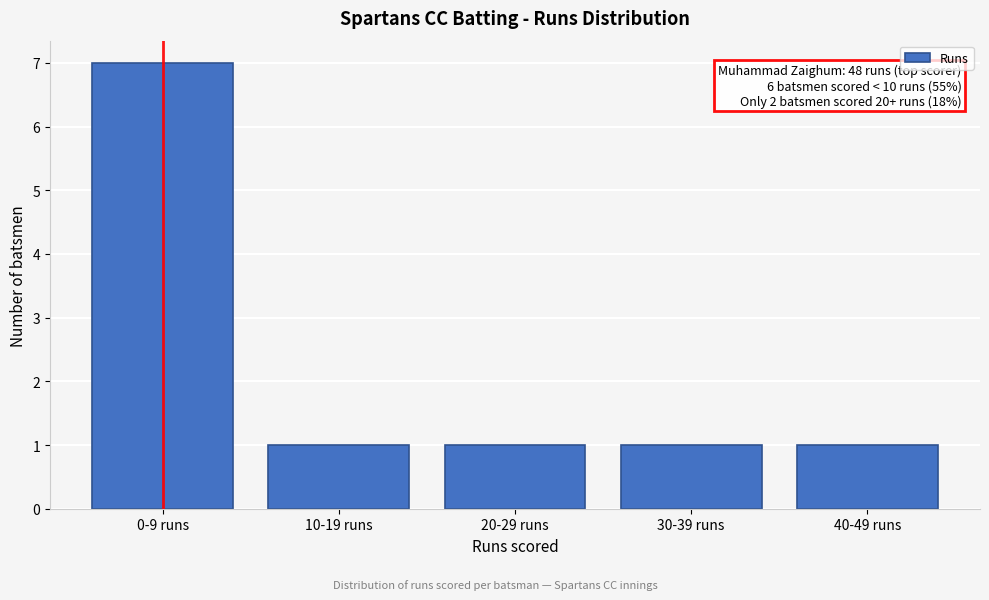

Reading left to right, list all the values displayed in this chart.

7	1	1	1	1